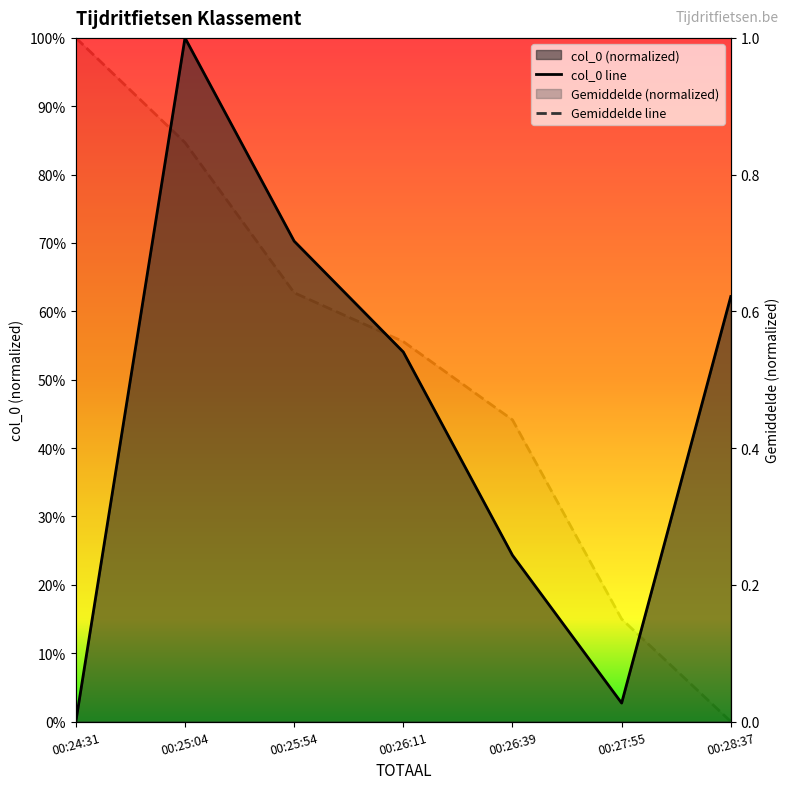

At which category does the chart reach its peak across all series?

00:25:04